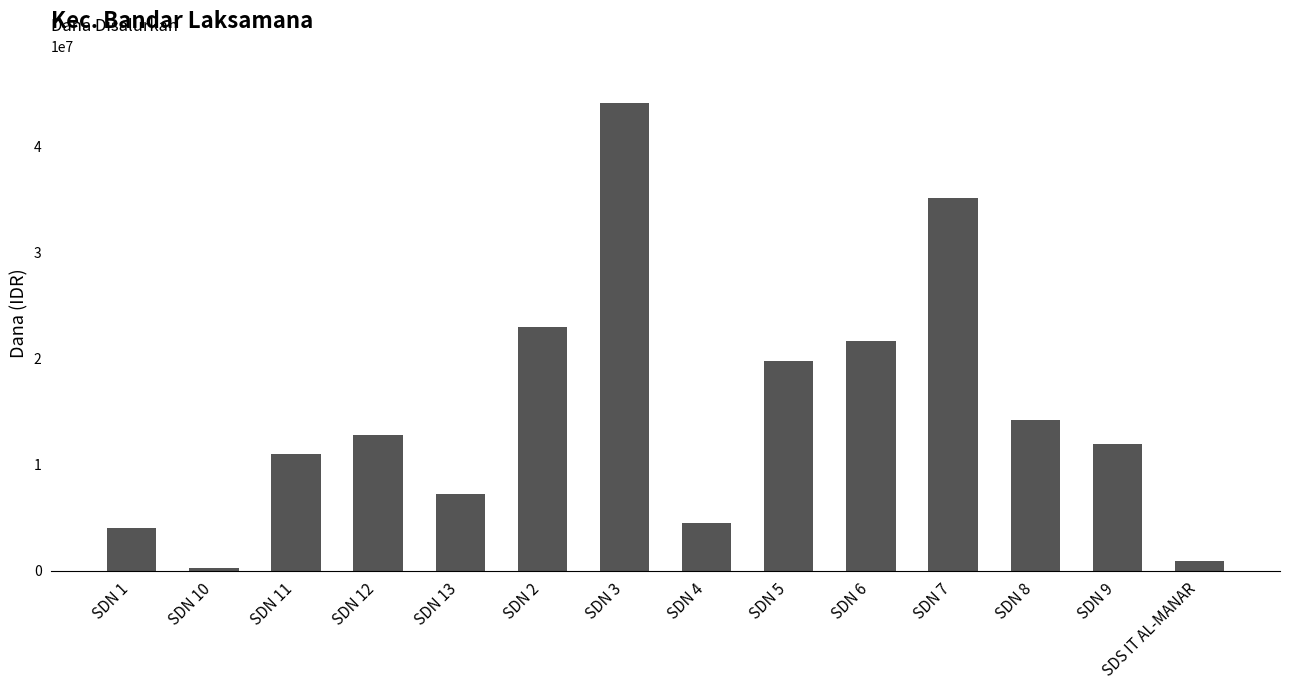

What is the sum of all values?

210375000